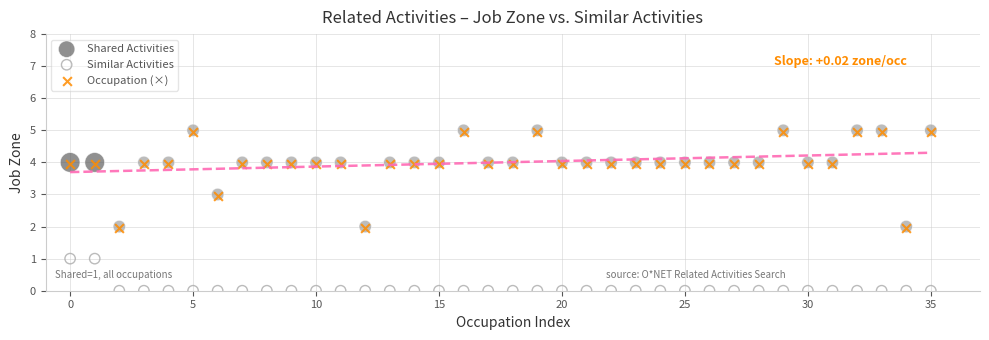

What are all the series names shown in the legend?

Shared Activities, Similar Activities, Occupation (×)